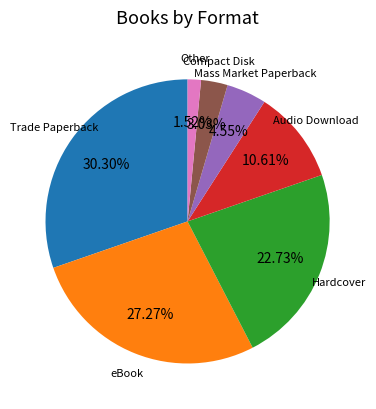

Is there a majority slice in this chart?

No